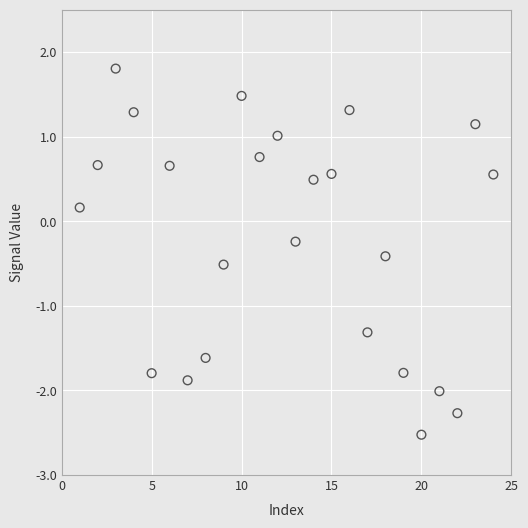

What is the range of Y values (max minus min)?

4.3